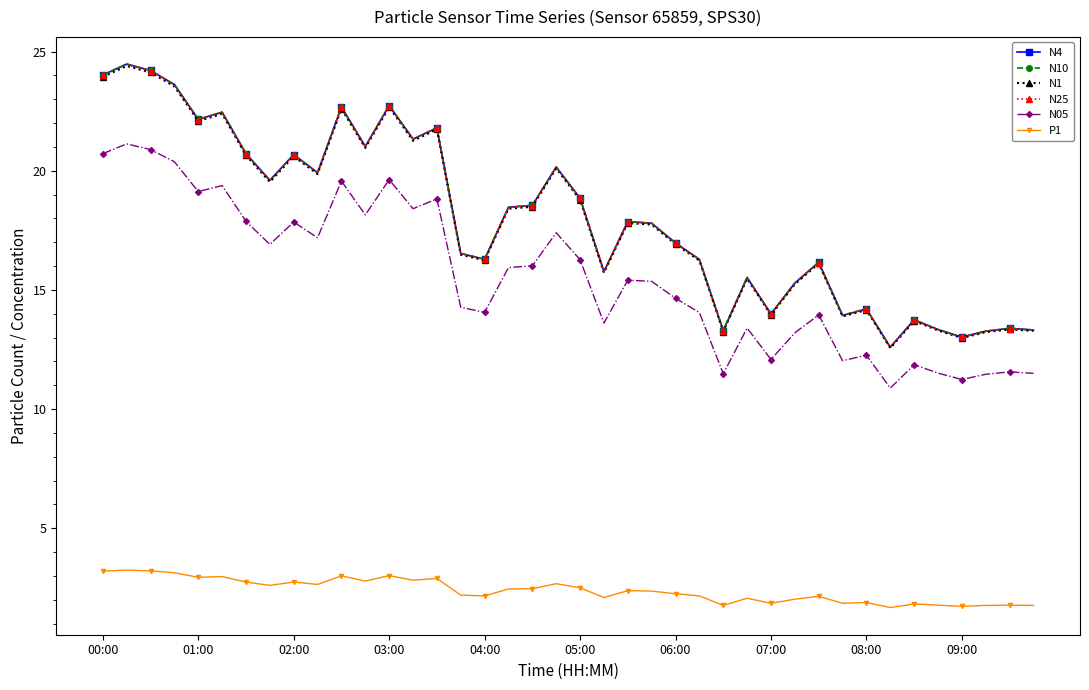

True or false: N1 has more than 2 points higher than both neighbors.

True